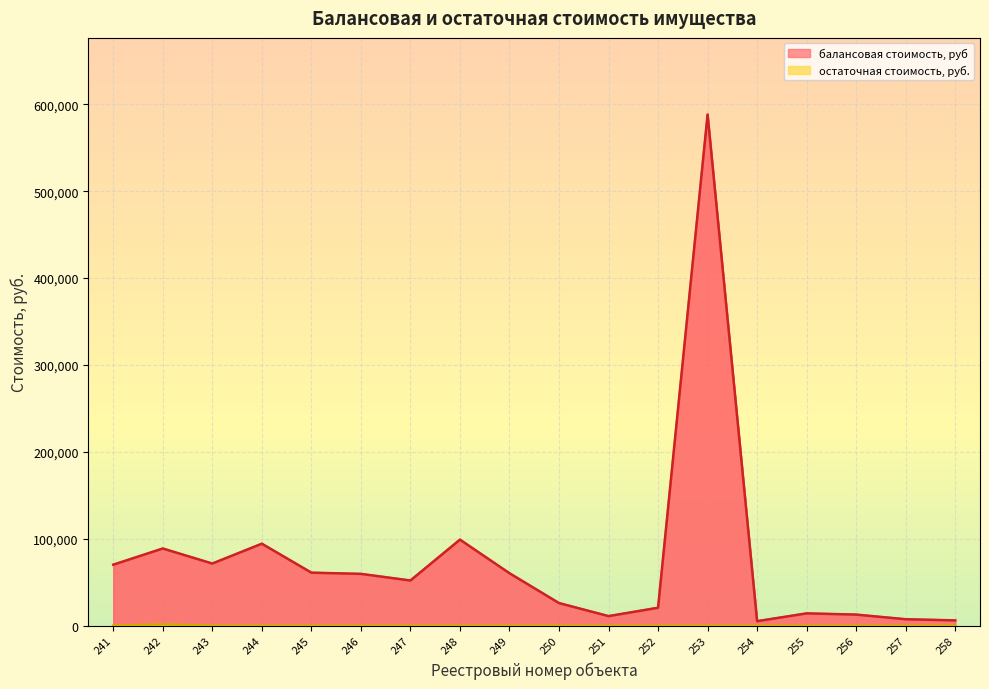

Does the chart display data point markers on the line(s)?

No